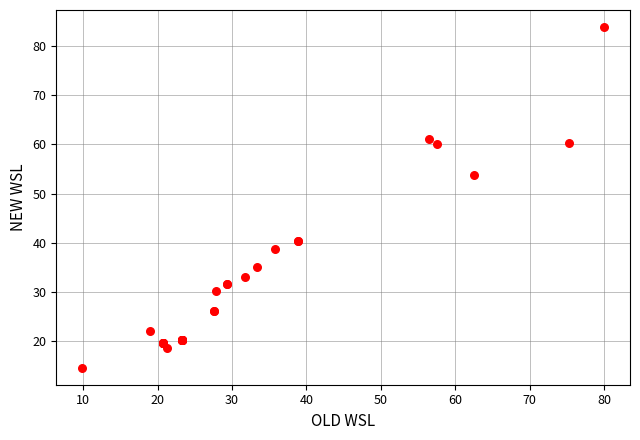

What Y value in the scatter plot is closest to 49?

53.8